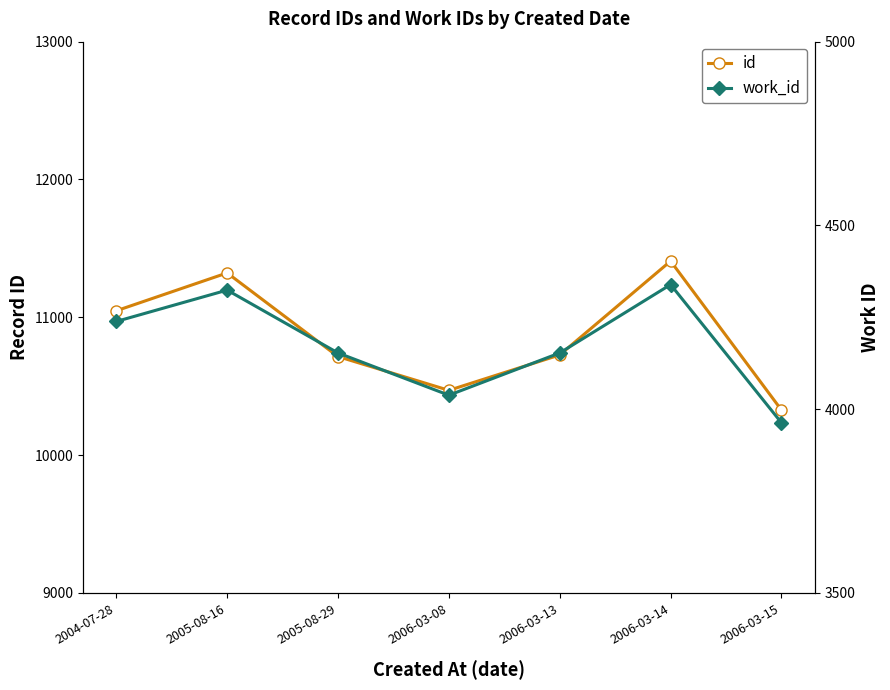

At which label is id closest to 10867?

2006-03-13